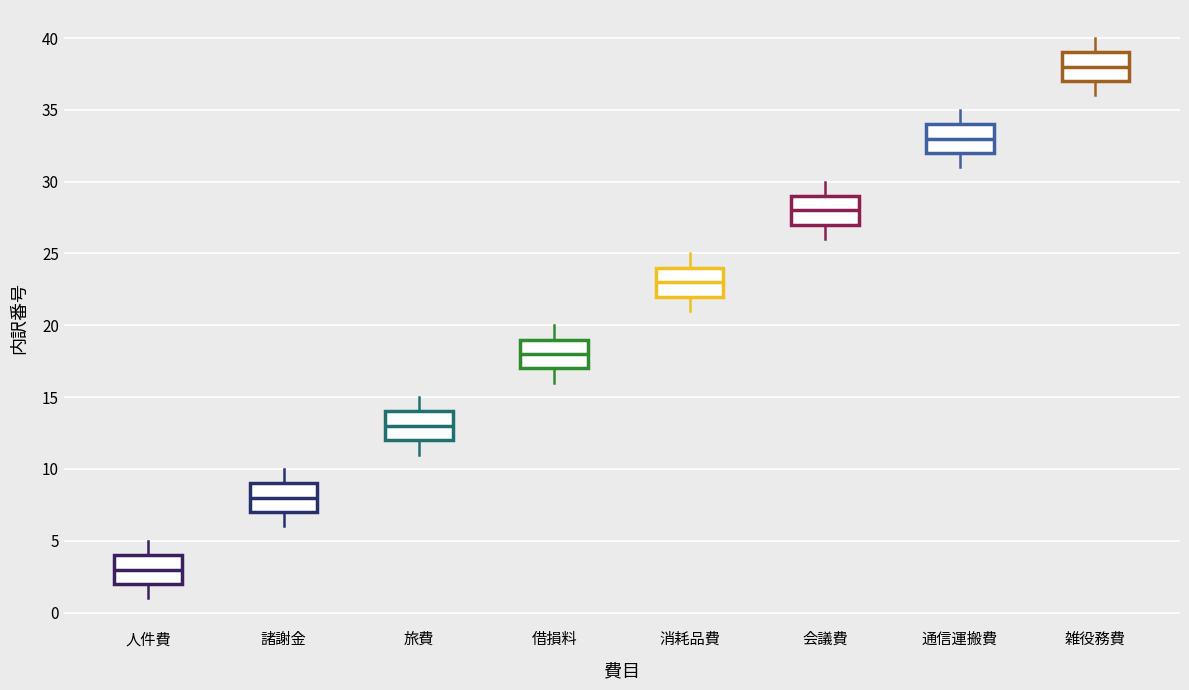

Reading left to right, read every box against the y-axis: the position of its median line, the range the box covers, and the ends of its whiskers. The values are not printed on the chart, so give them approximately, as read against the axis.

人件費: median 3, box 2 to 4, whiskers 1 to 5
諸謝金: median 8, box 7 to 9, whiskers 6 to 10
旅費: median 13, box 12 to 14, whiskers 11 to 15
借損料: median 18, box 17 to 19, whiskers 16 to 20
消耗品費: median 23, box 22 to 24, whiskers 21 to 25
会議費: median 28, box 27 to 29, whiskers 26 to 30
通信運搬費: median 33, box 32 to 34, whiskers 31 to 35
雑役務費: median 38, box 37 to 39, whiskers 36 to 40